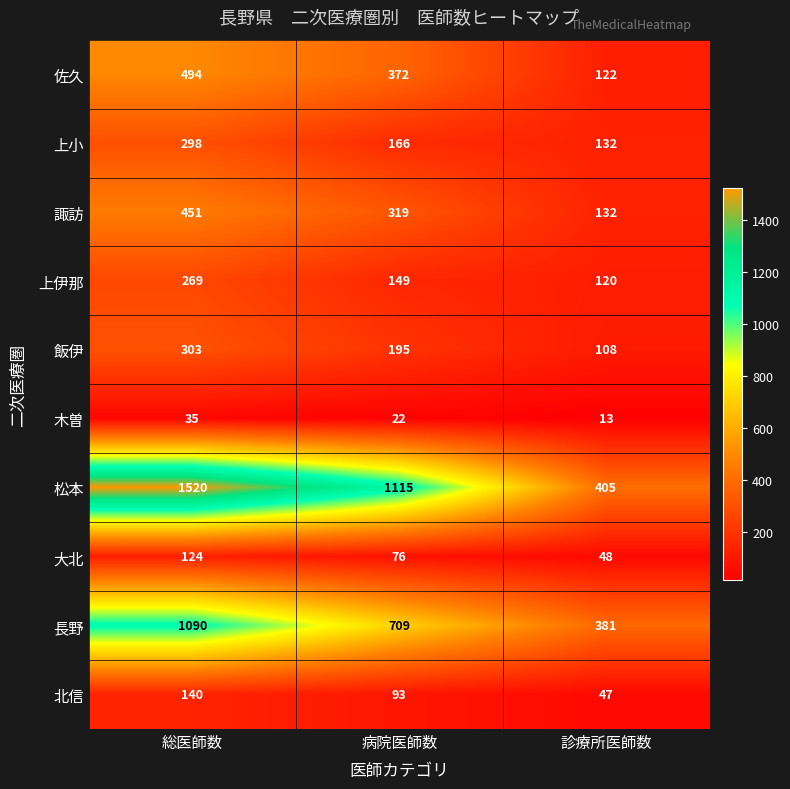

What is the average value of the 佐久 series?

329